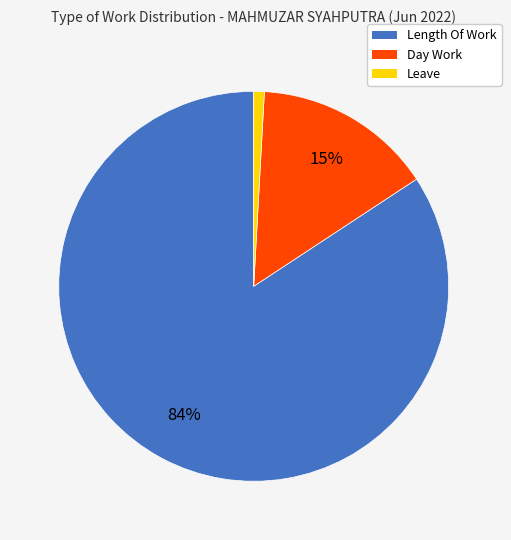

To the nearest percent, what is the difference between the Length Of Work and Leave slice percentages?

83%